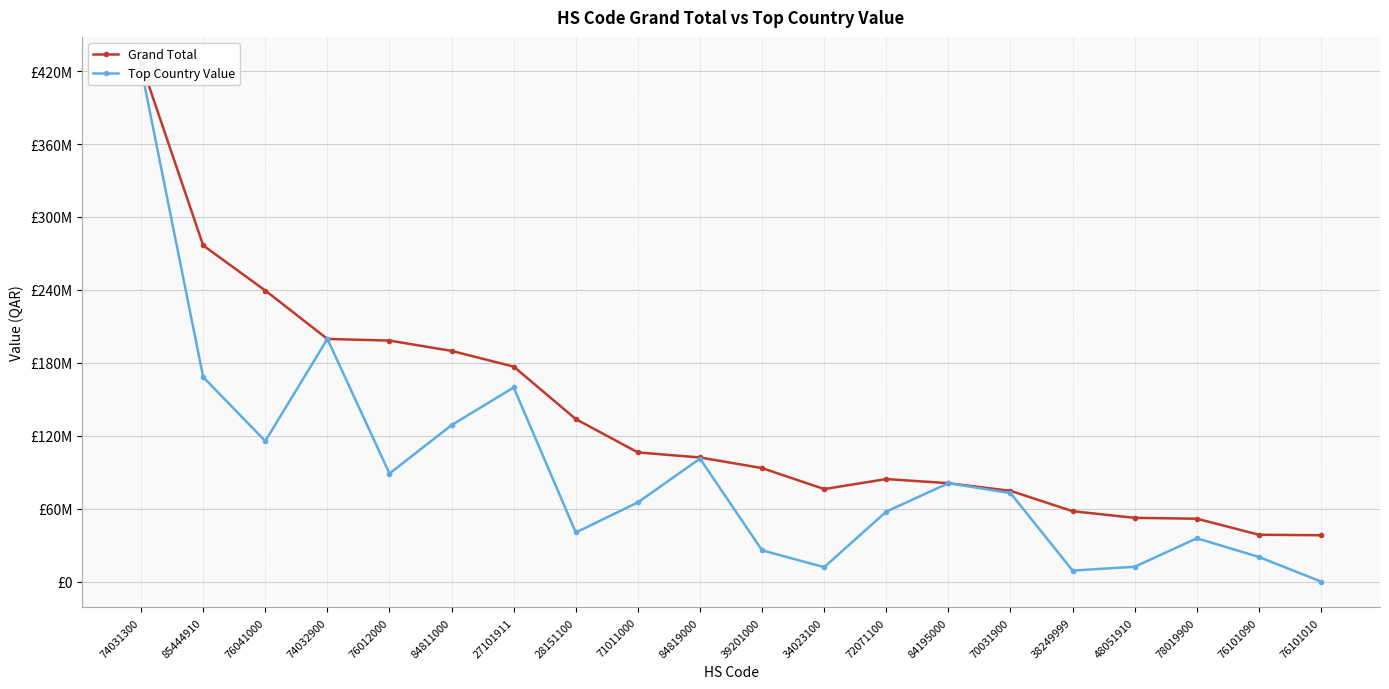

Reading right to left, what are all the values shown in this chart?

Grand Total: 76101010=38082309	76101090=38534503	78019900=51708512	48051910=52411747	38249999=57897601	70031900=74635658	84195000=80932533	72071100=84326909	34023100=76088129	39201000=93343759	84819000=102087399	71011000=106234787	28151100=133667375	27101911=176854873	84811000=189780154	76012000=198262605	74032900=199633925	76041000=239439262	85444910=276556834	74031300=426797148
Top Country Value: 76101010=15126	76101090=20250930	78019900=35602168	48051910=12165684	38249999=9020108	70031900=72748918	84195000=80932533	72071100=57538953	34023100=11858056	39201000=25664112	84819000=101150390	71011000=65154830	28151100=40376459	27101911=159681717	84811000=128708957	76012000=88877677	74032900=199633925	76041000=115589424	85444910=168249564	74031300=422534448